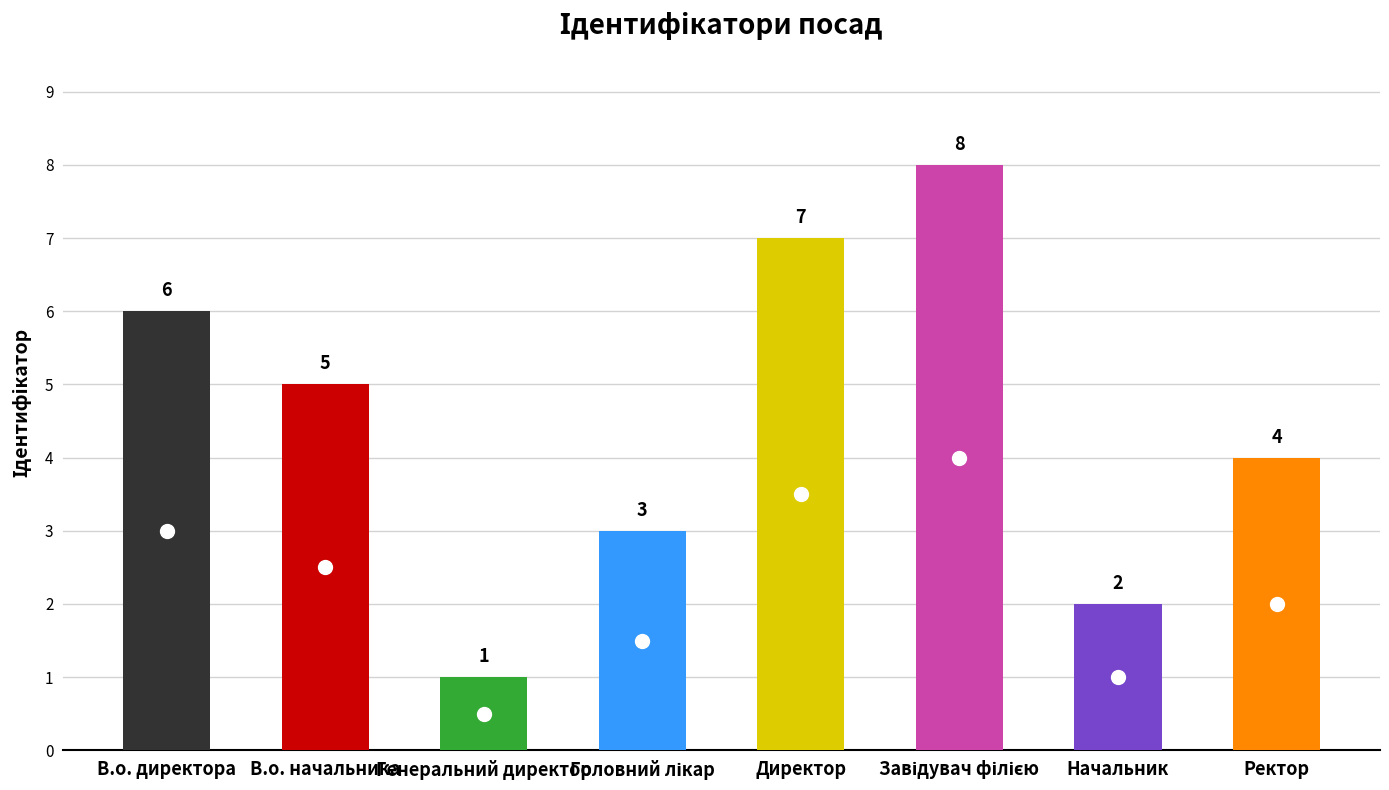

How many bars are there in total?

8